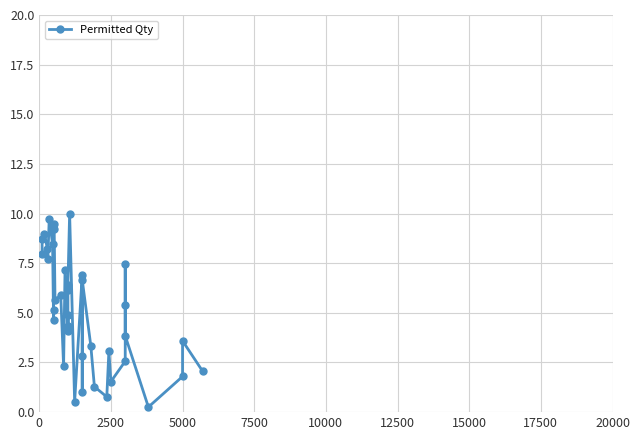

Does the chart have visible grid lines?

Yes